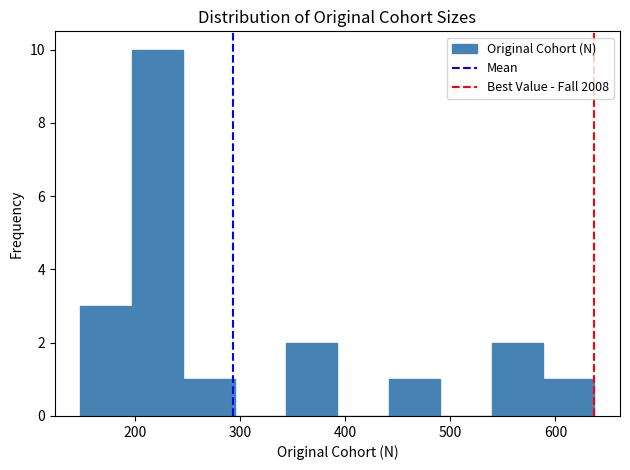

Over which range of the x-axis is the bar tallest?

200 to 250